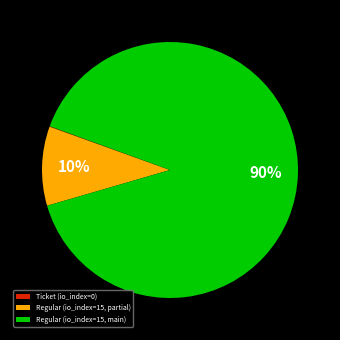

Which category has the biggest portion of the pie?

Regular (io_index=15, main)